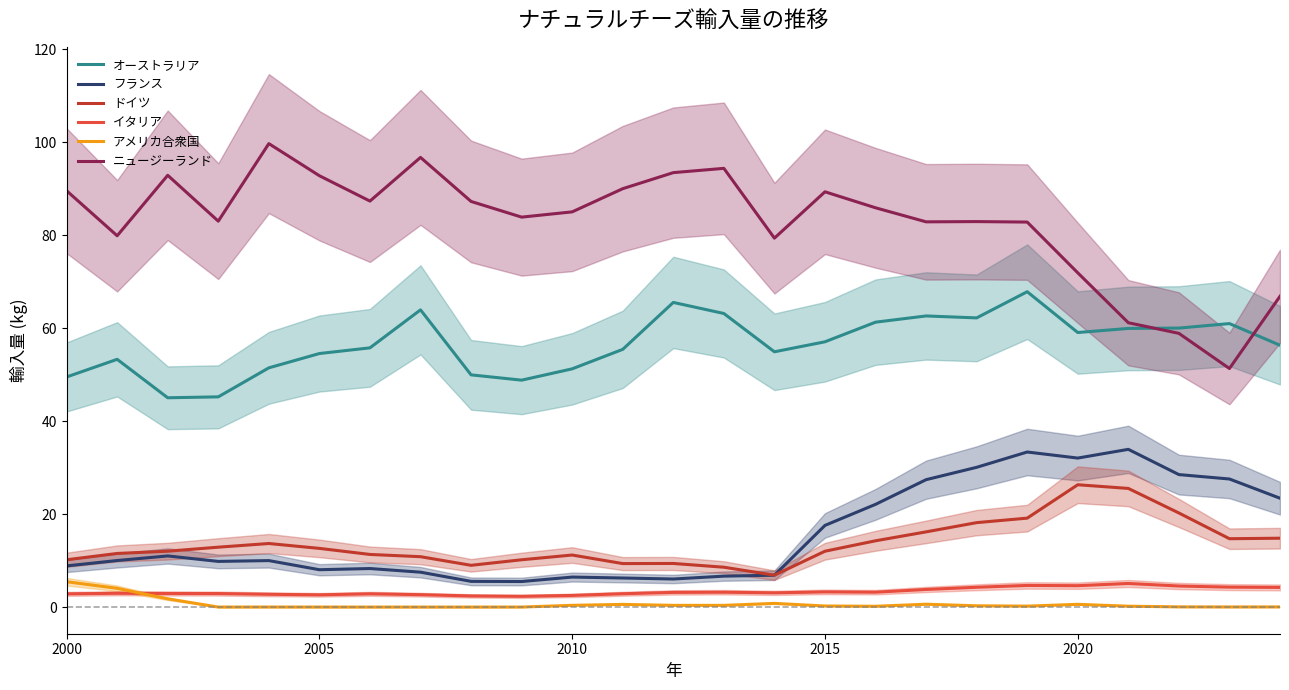

True or false: フランス and イタリア cross at least once.

False